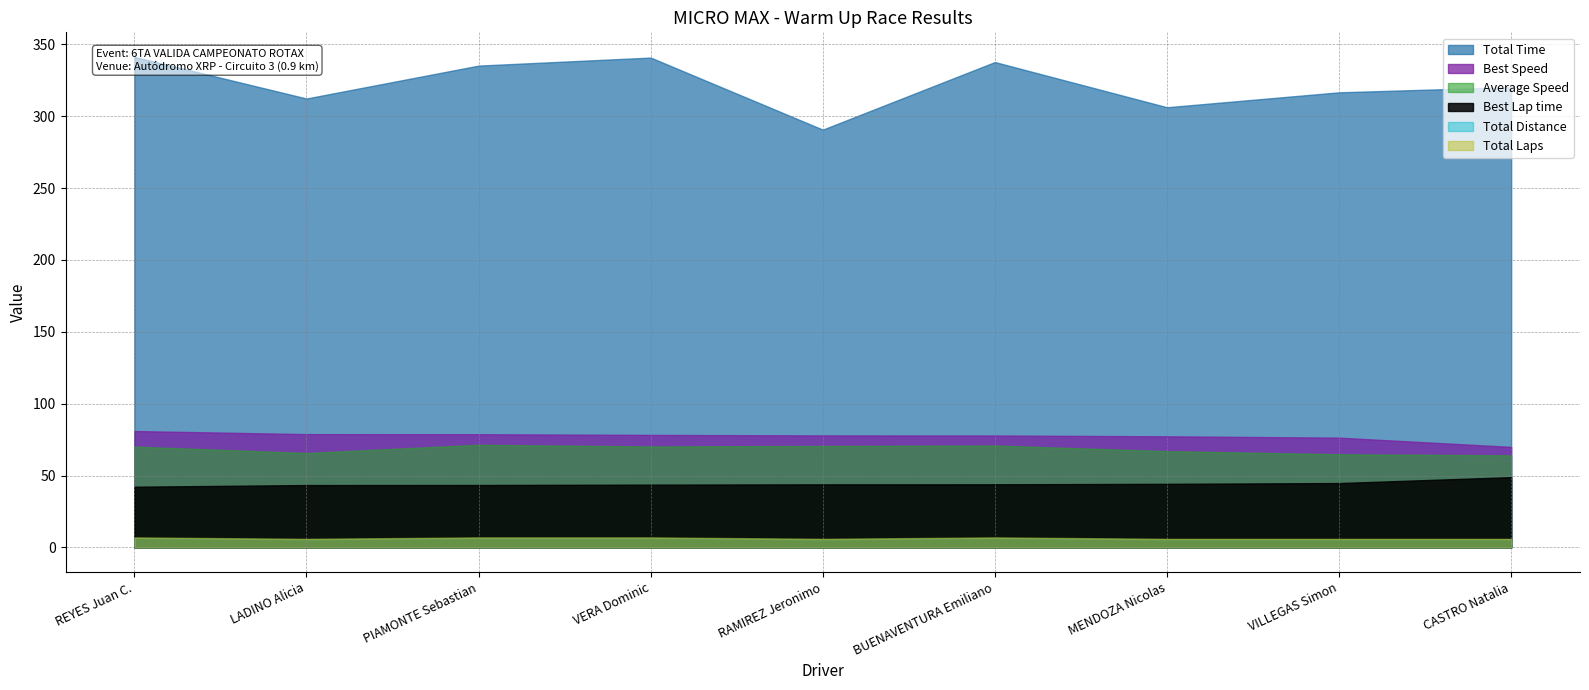

List the series in order of their peak value, highest first.

Total Time, Best Speed, Average Speed, Best Lap time, Total Laps, Total Distance